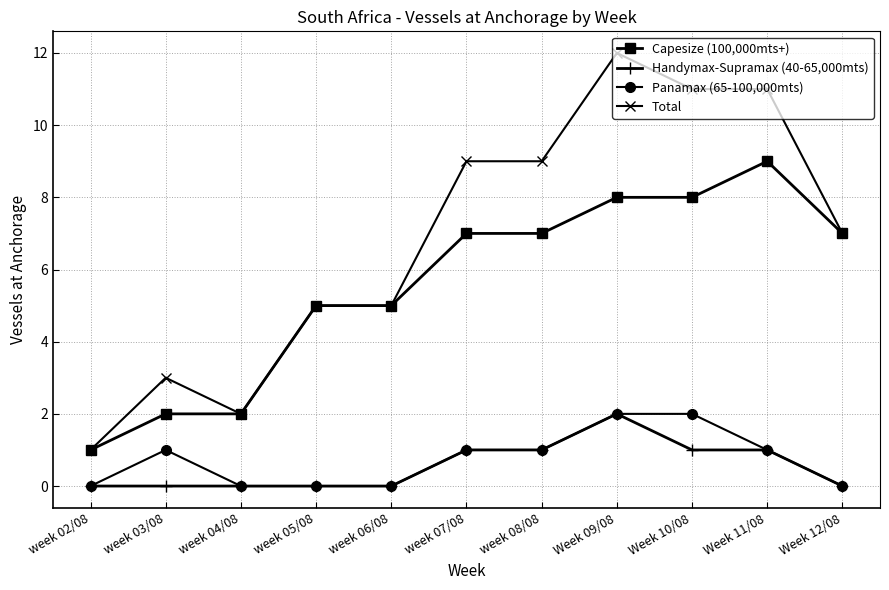

What is the difference between the maximum and minimum values in the Handymax-Supramax (40-65,000mts) series?

2